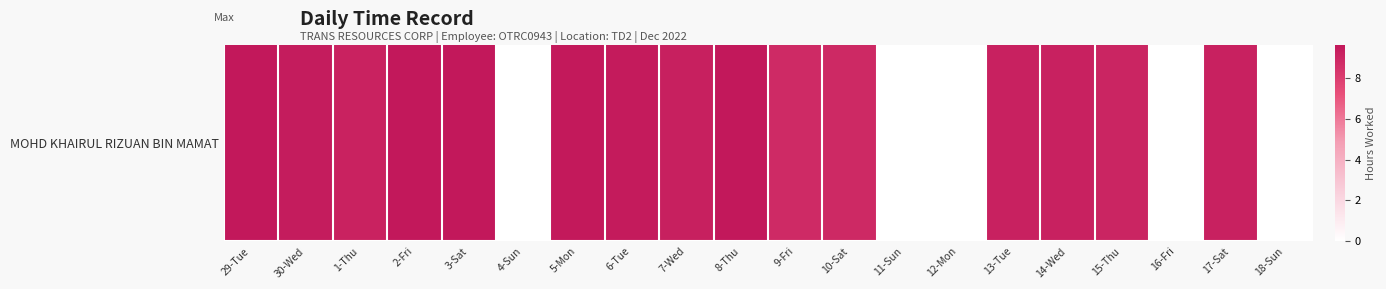

What is the difference between the second highest and second lowest values?

9.6